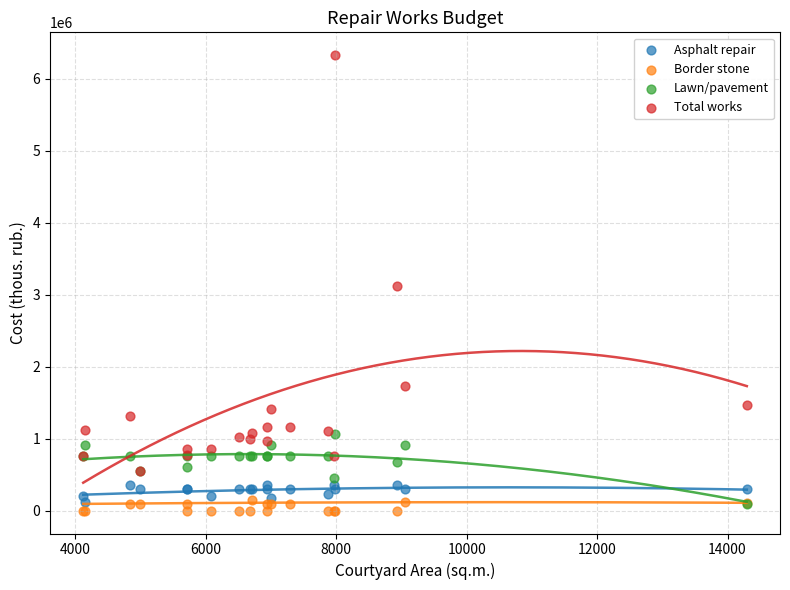

Which series reaches the minimum Y coordinate?

Border stone